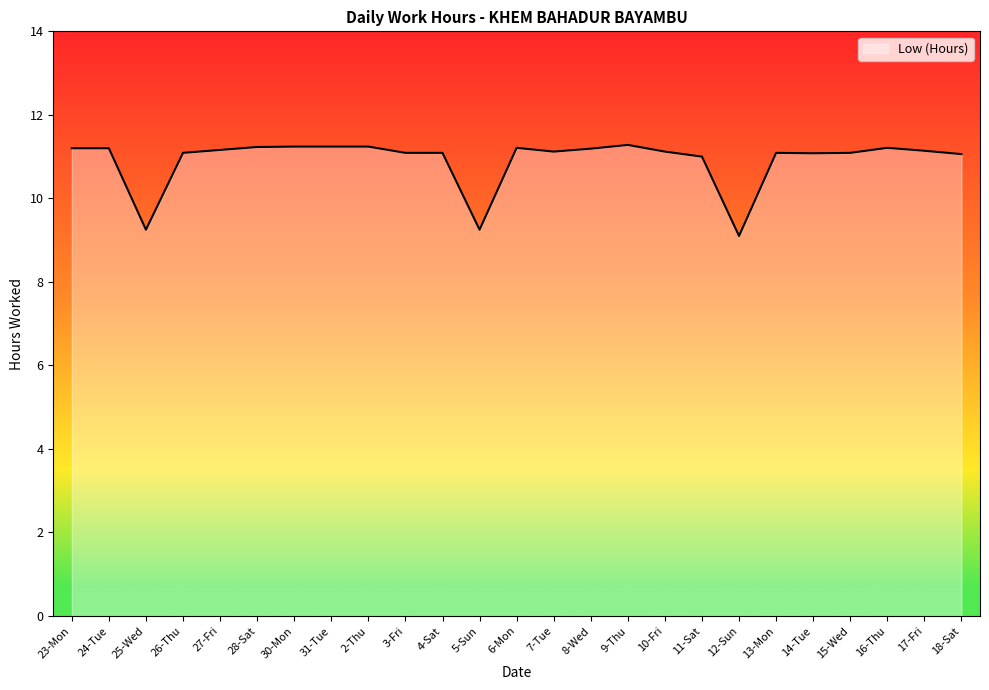

What is the smallest value displayed?

9.1